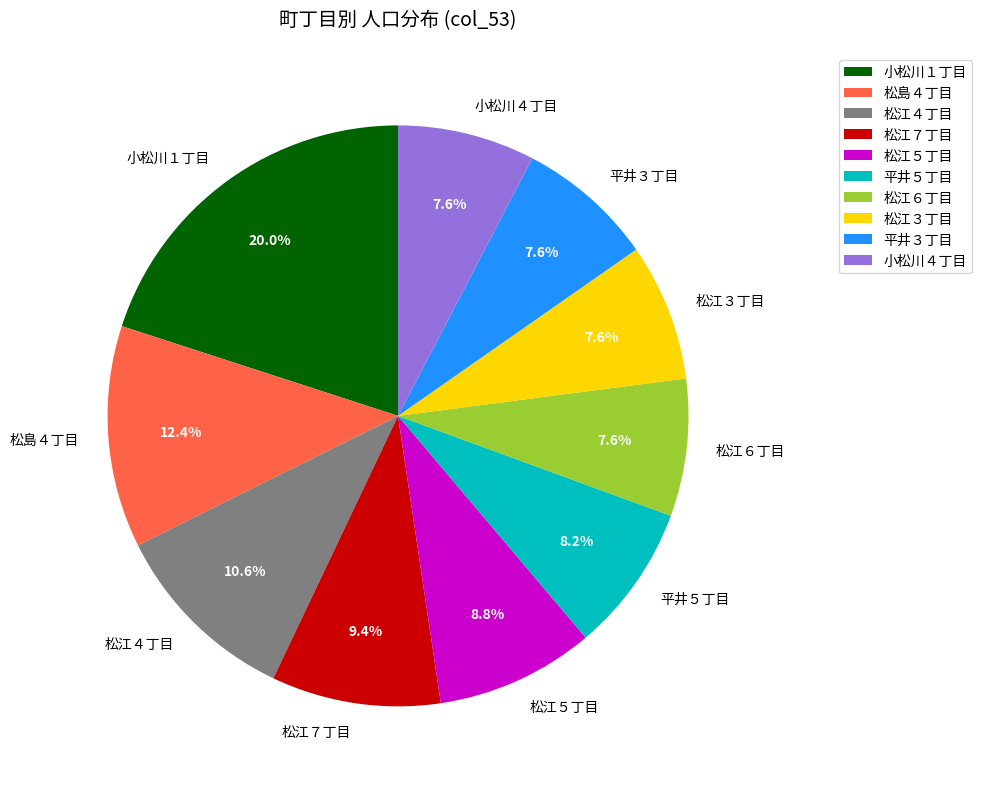

Is there a majority slice in this chart?

No